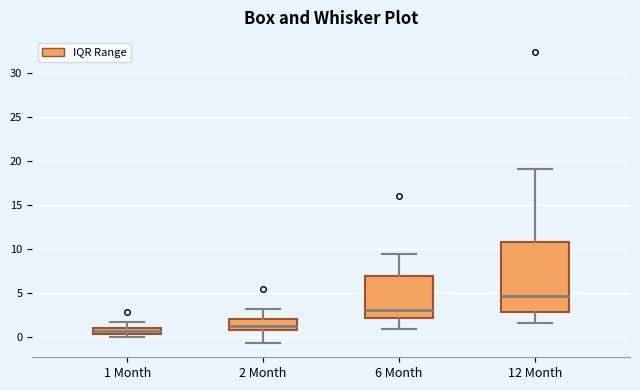

Which box's median line is the highest?

12 Month